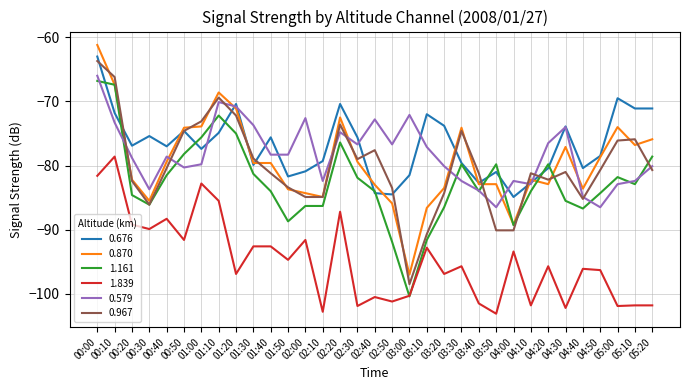

True or false: 1.839 has more than 1 interior local peaks.

True